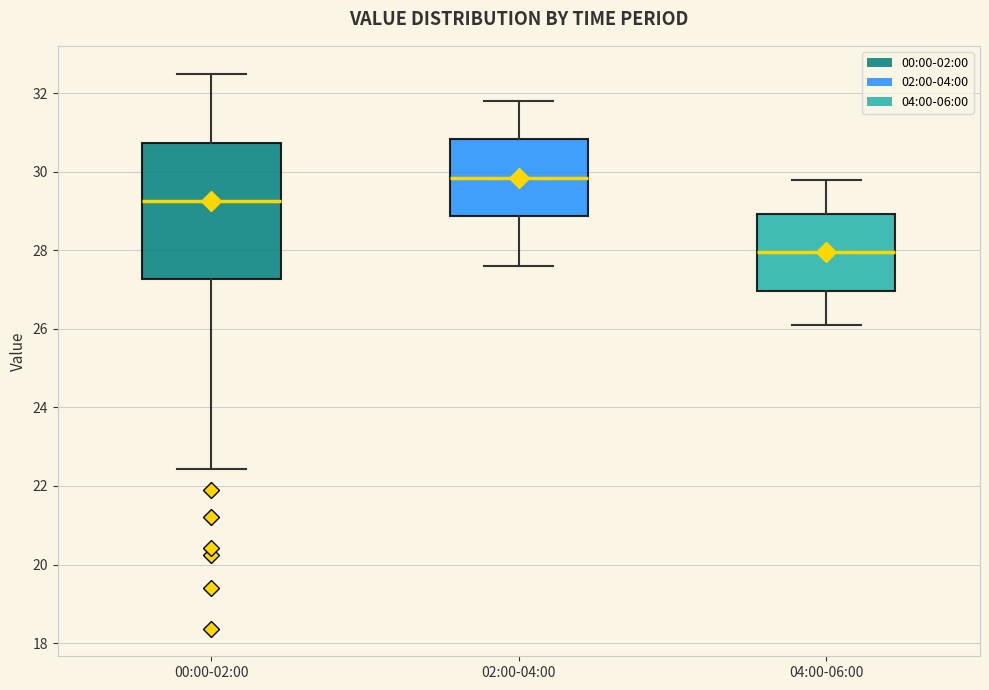

Which box's median line is the lowest?

04:00-06:00